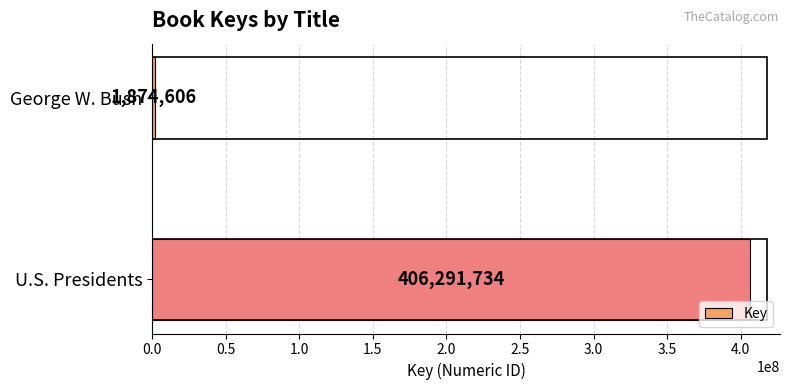

List the labels in order of value, smallest first.

George W. Bush, U.S. Presidents